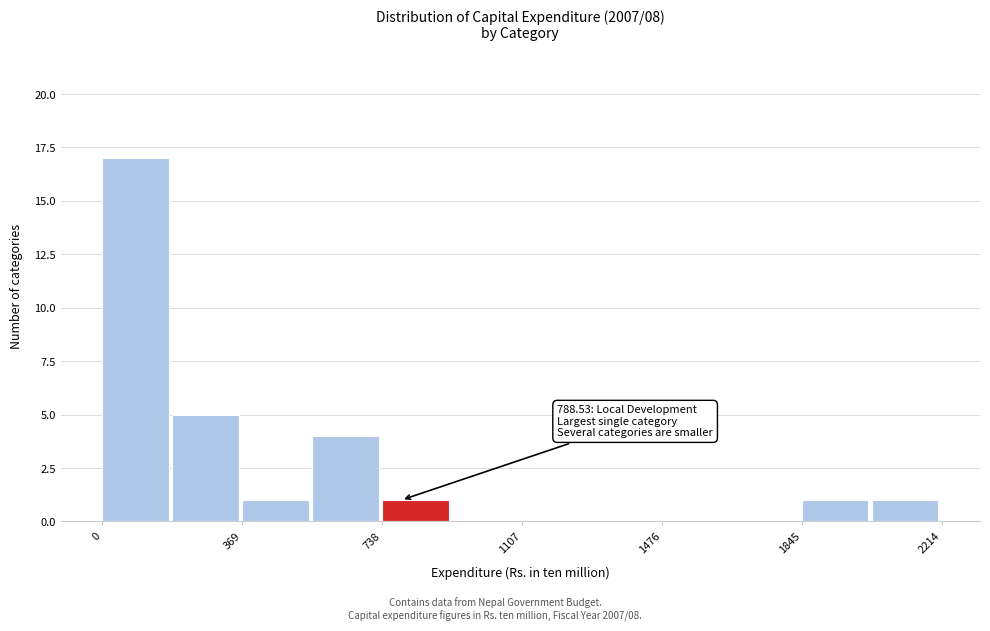

Read against the x-axis, roughly where is the centre of the tallest bar?

100